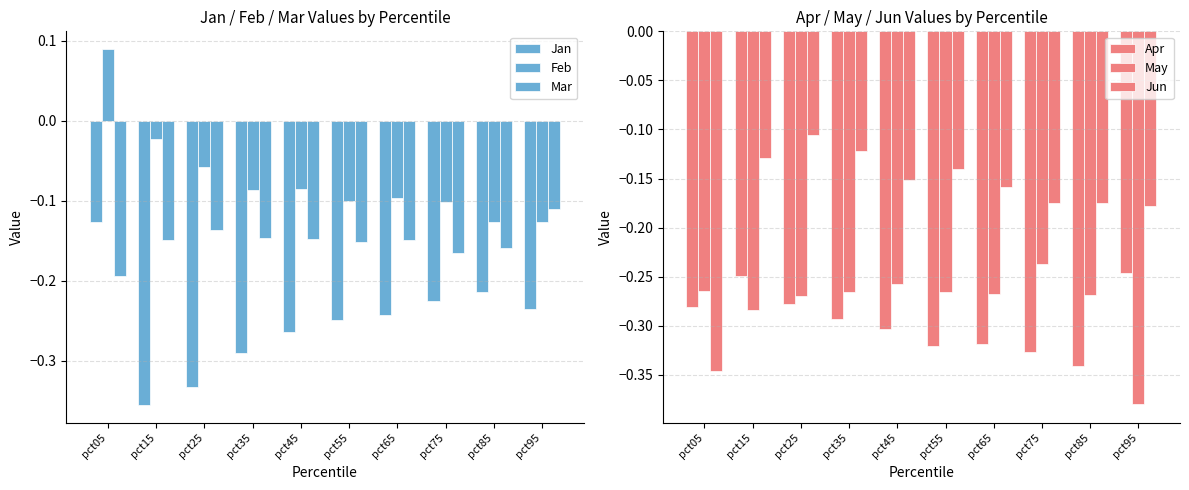

True or false: Jan has a value of -0.4 at pct65.

False